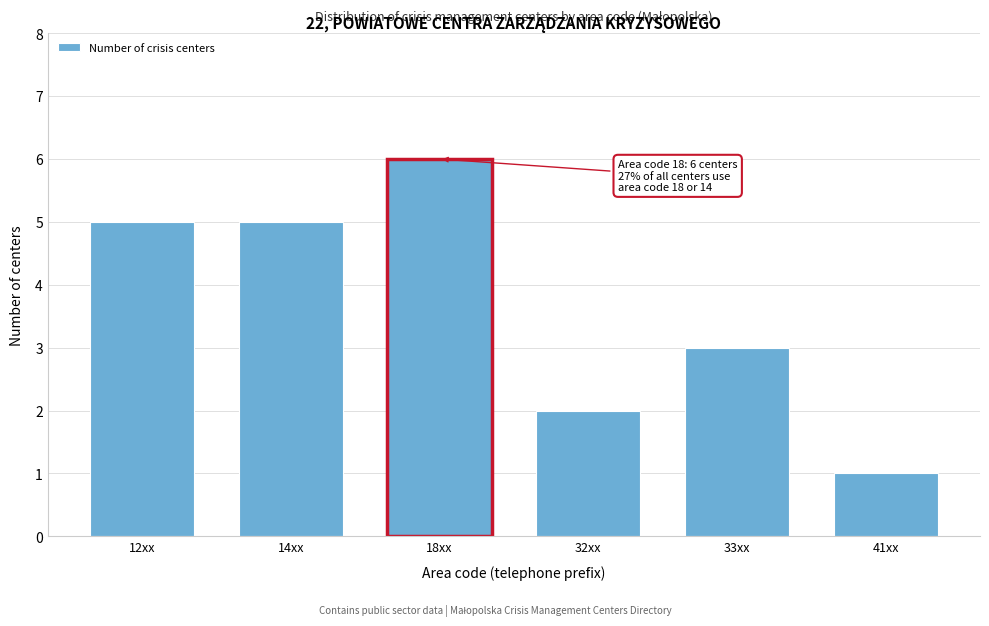

Reading right to left, extract all data points from this chart.

1	3	2	6	5	5